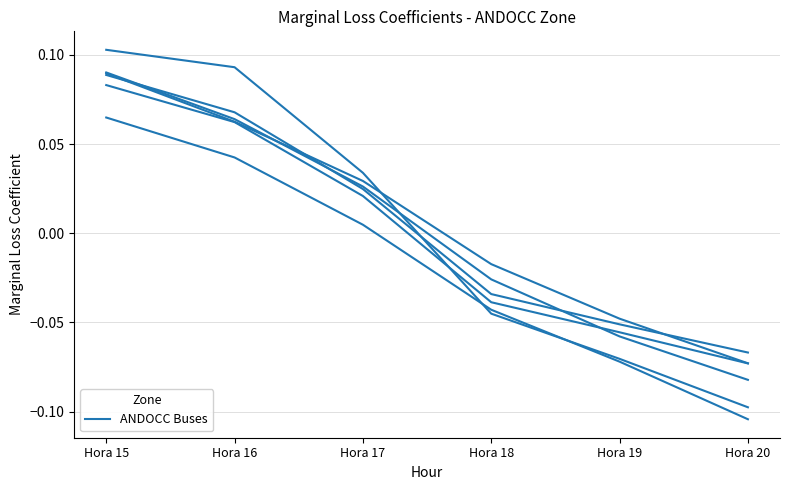

How many data points does each series have?

6